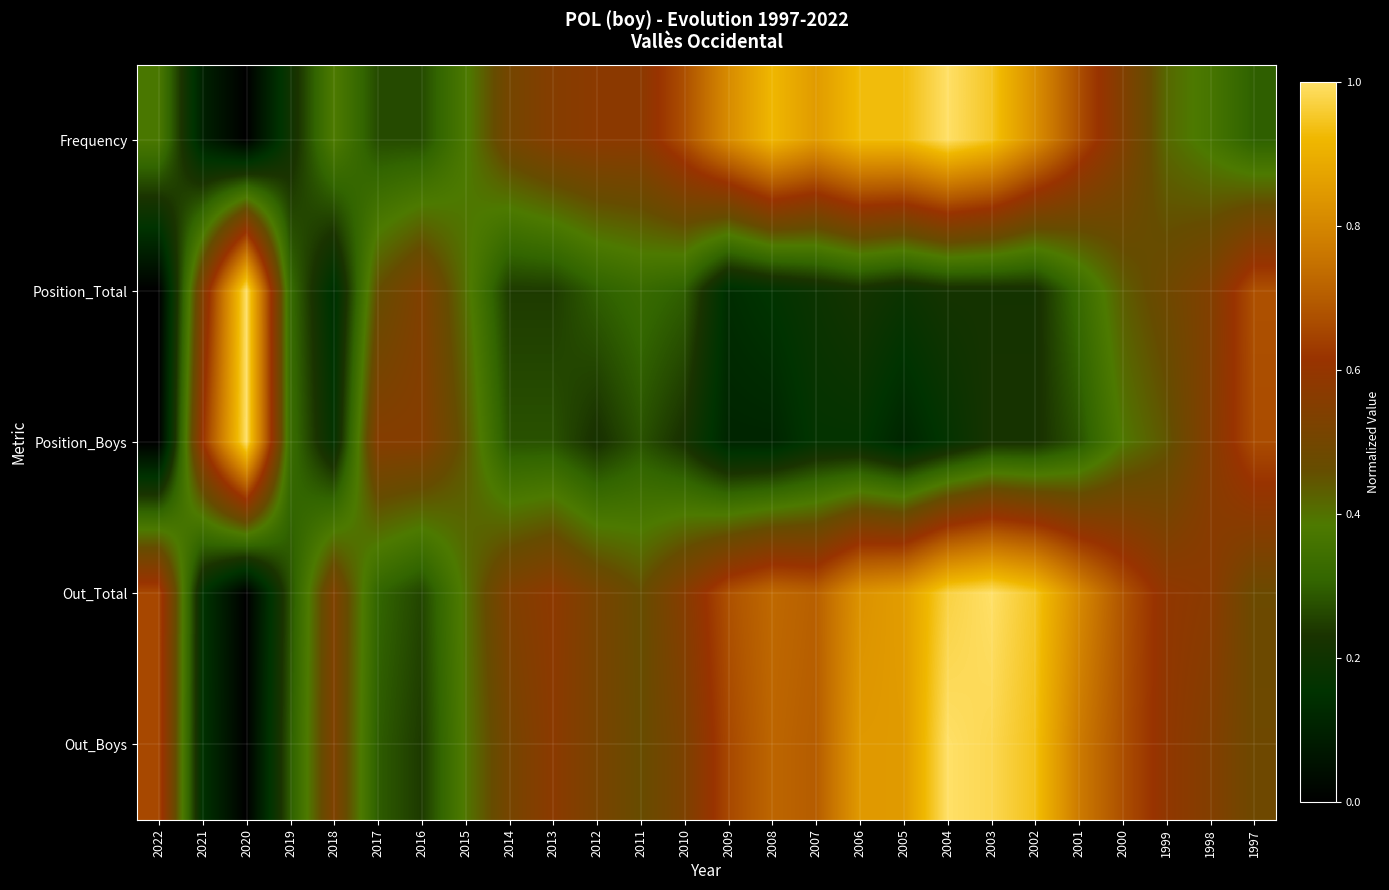

At how many categories does at least one series exceed 0?

26